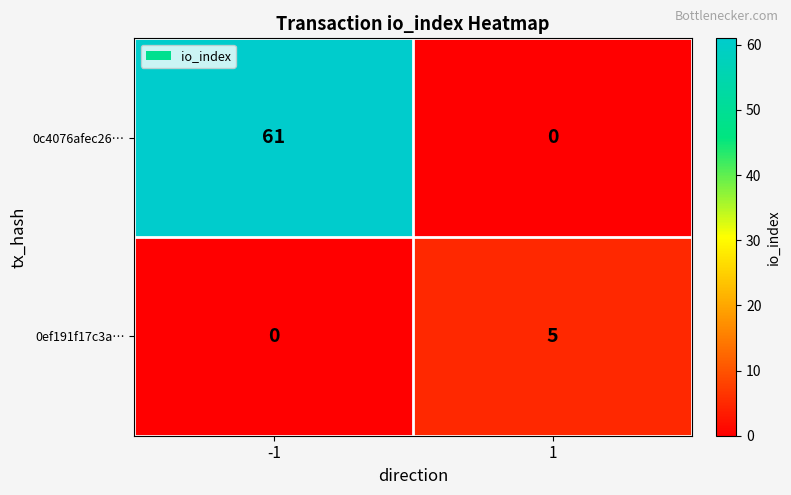

The value of 0c4076afec26… at -1 is 61. True or false?

True